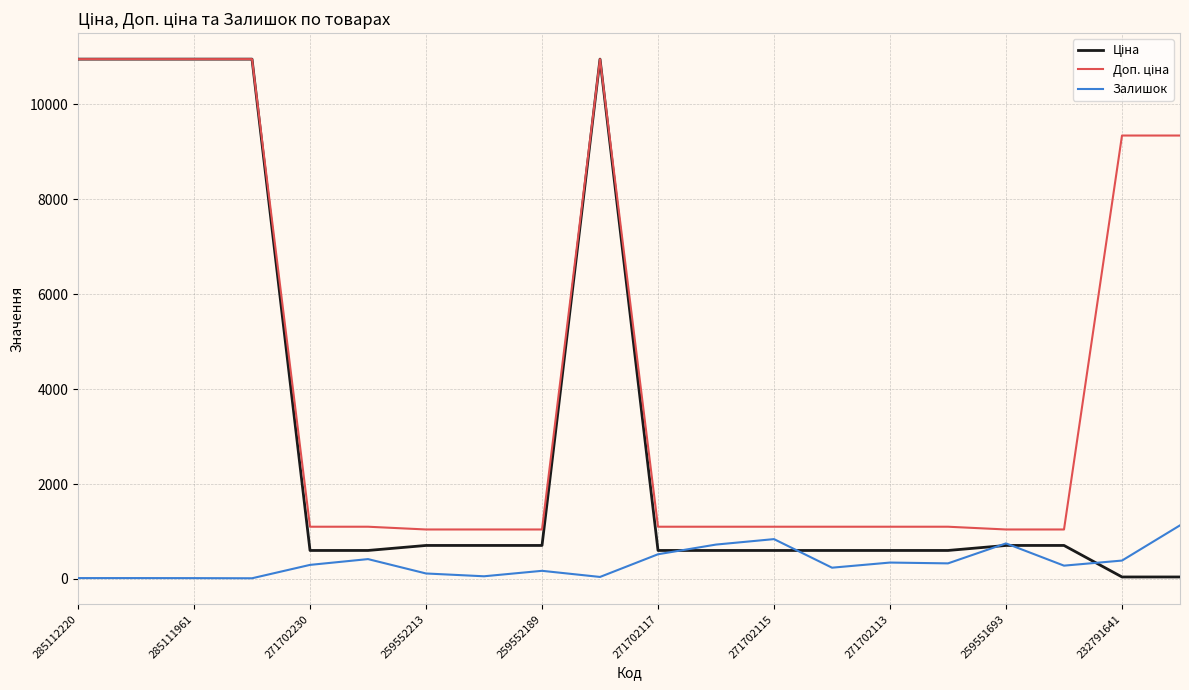

What is the maximum value shown in the chart?

10952.0